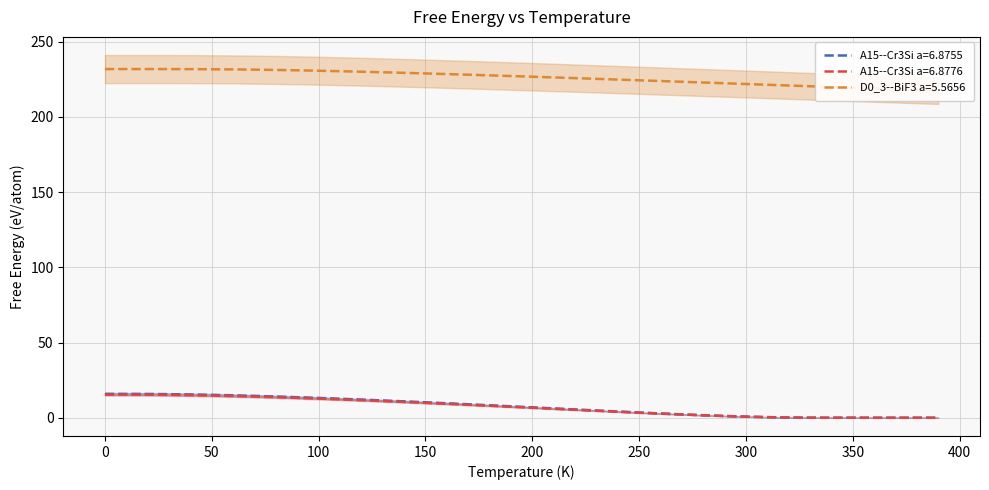

The A15--Cr3Si a=6.8776 series shows 15.4 at 0. True or false?

True